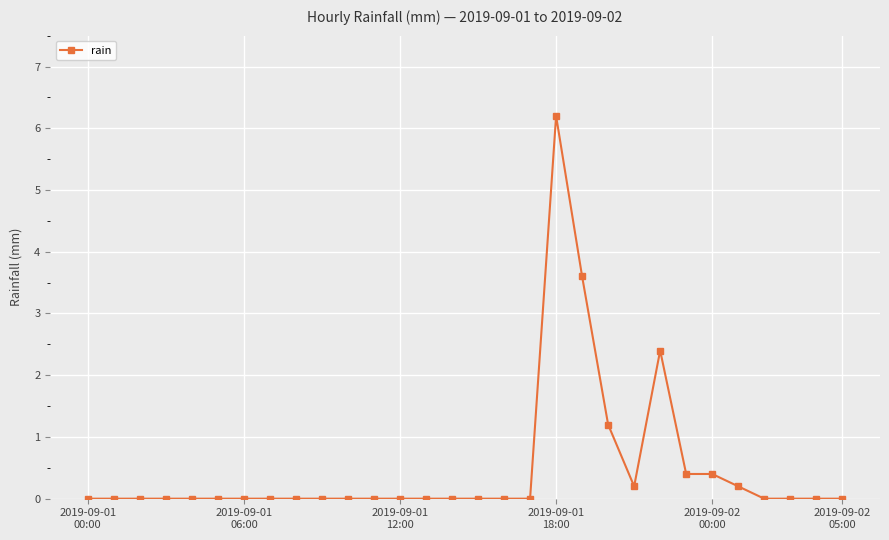

What is the sum of all values?

14.6